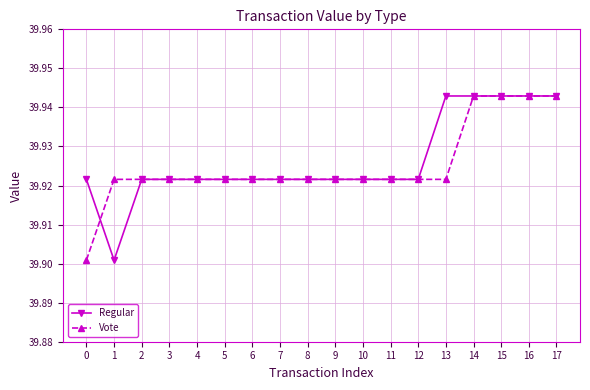

At which category does Regular reach its first local valley?

1